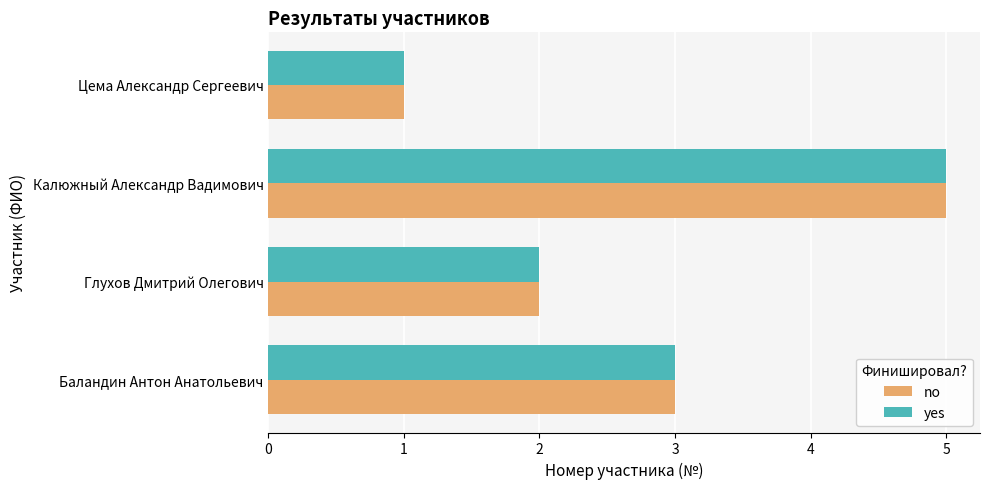

What is the difference between the maximum and minimum values in the yes series?

4